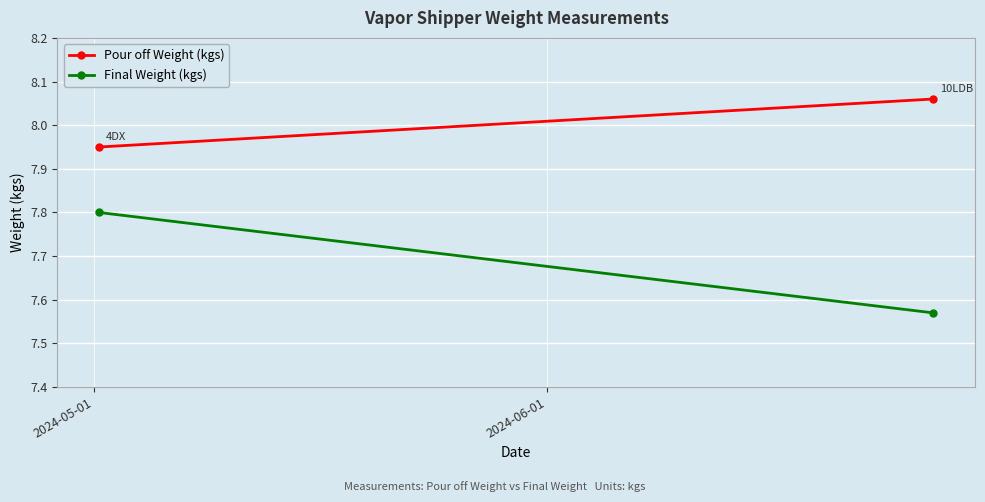

Which series has the widest spread of values?

Final Weight (kgs)